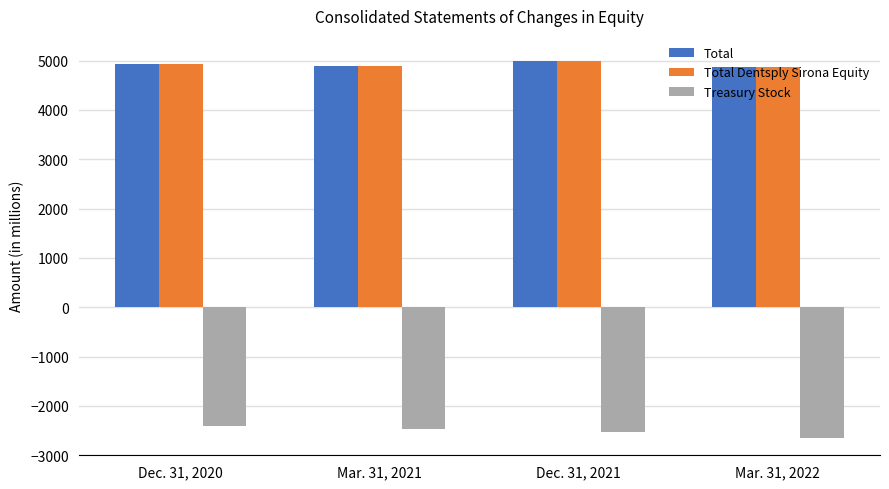

What is the difference between the highest and lowest values at Mar. 31, 2021?

7358